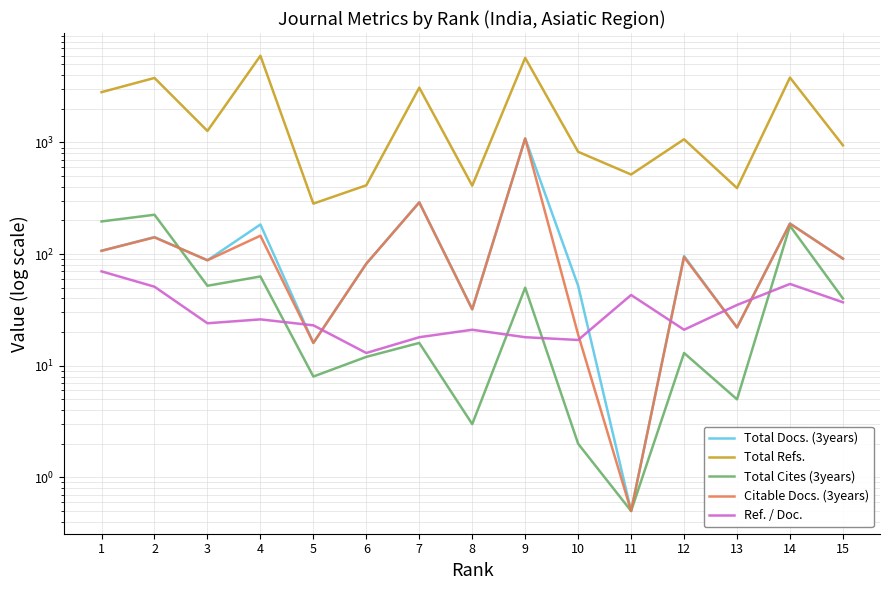

How many data points in Total Refs. are less than 1067?

7